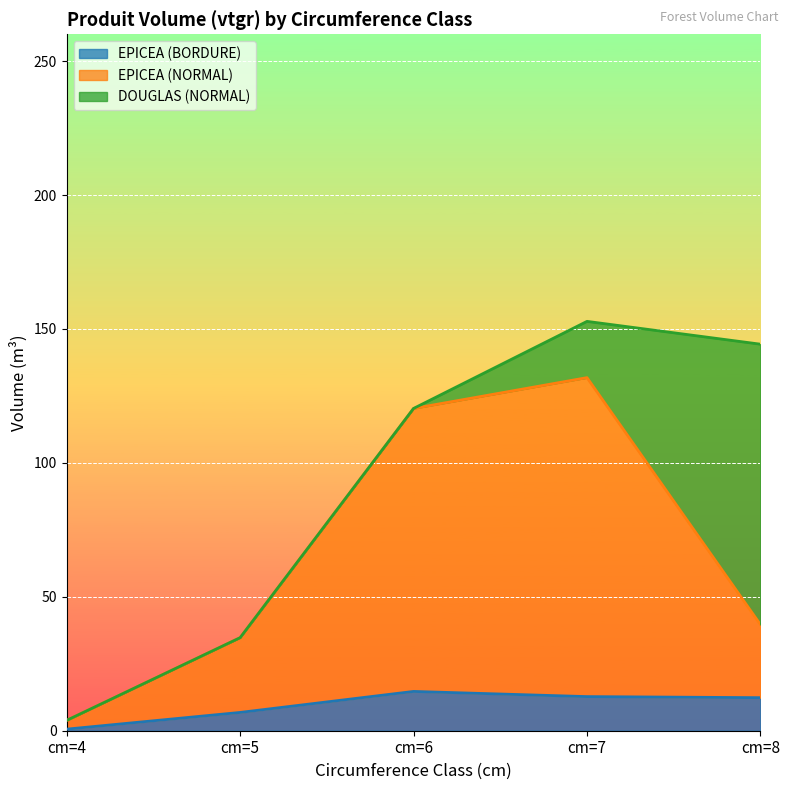

The EPICEA (BORDURE) series shows 23.7 at cm=6. True or false?

False